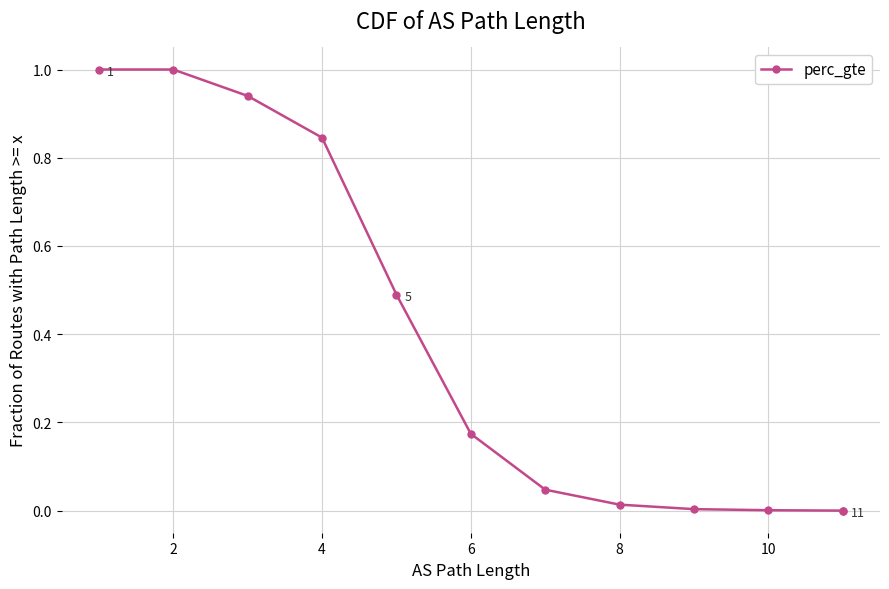

How many lines are shown in the chart?

1